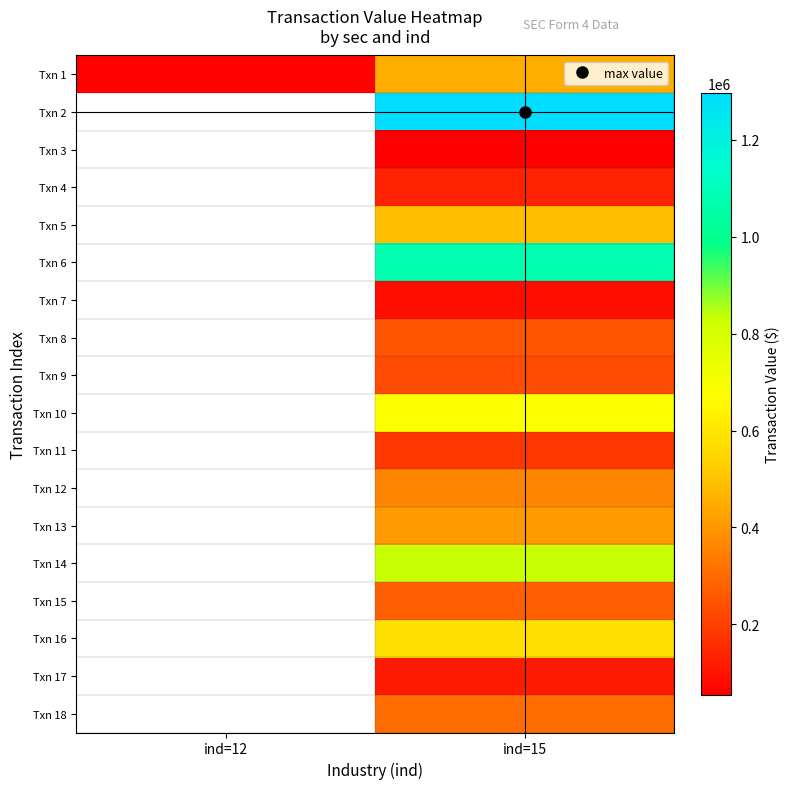

At which category is the sum across all series the highest?

ind=15